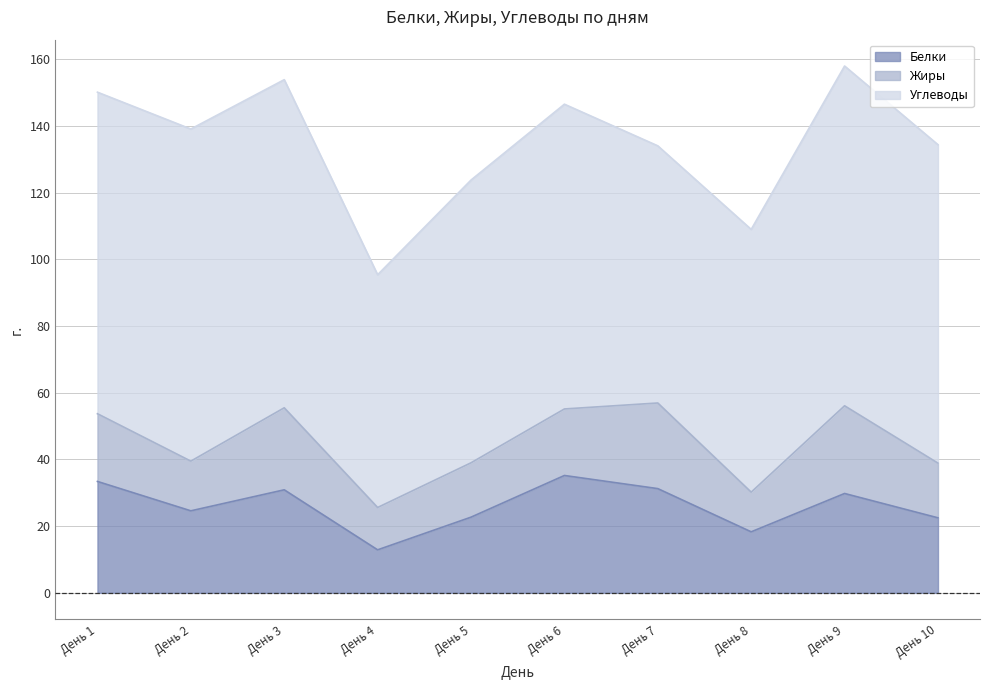

True or false: Углеводы has more than 0 points higher than both neighbors.

True